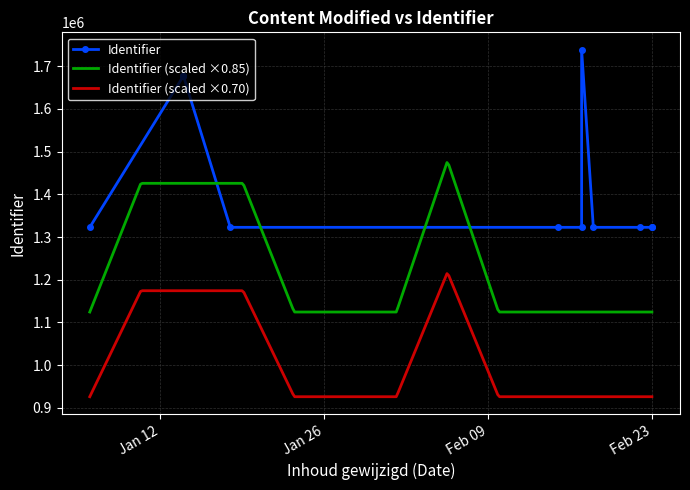

What is the sum of all values?

17353018